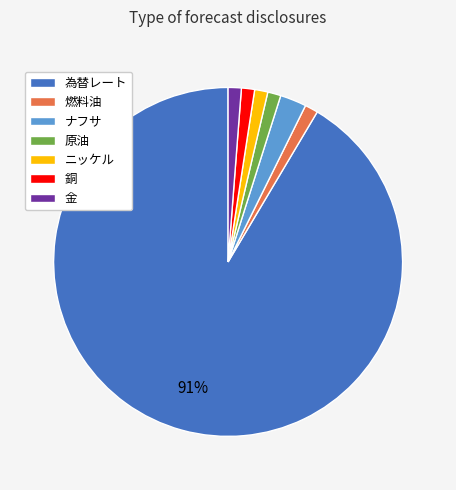

How many slices are in this pie chart?

7